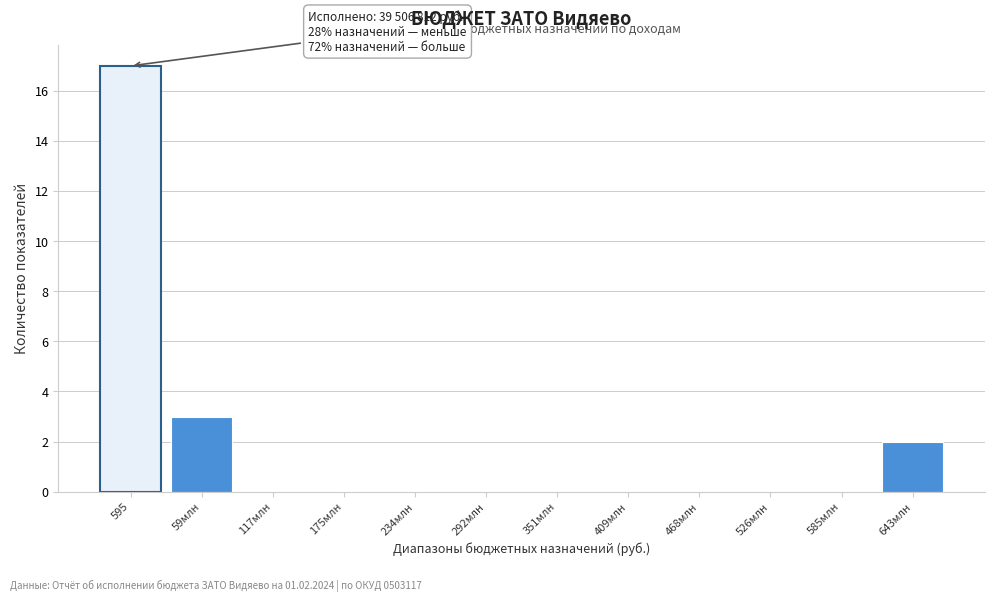

Reading left to right, transcribe all the data shown in this chart.

595=17	59млн=3	117млн=0	175млн=0	234млн=0	292млн=0	351млн=0	409млн=0	468млн=0	526млн=0	585млн=0	643млн=2